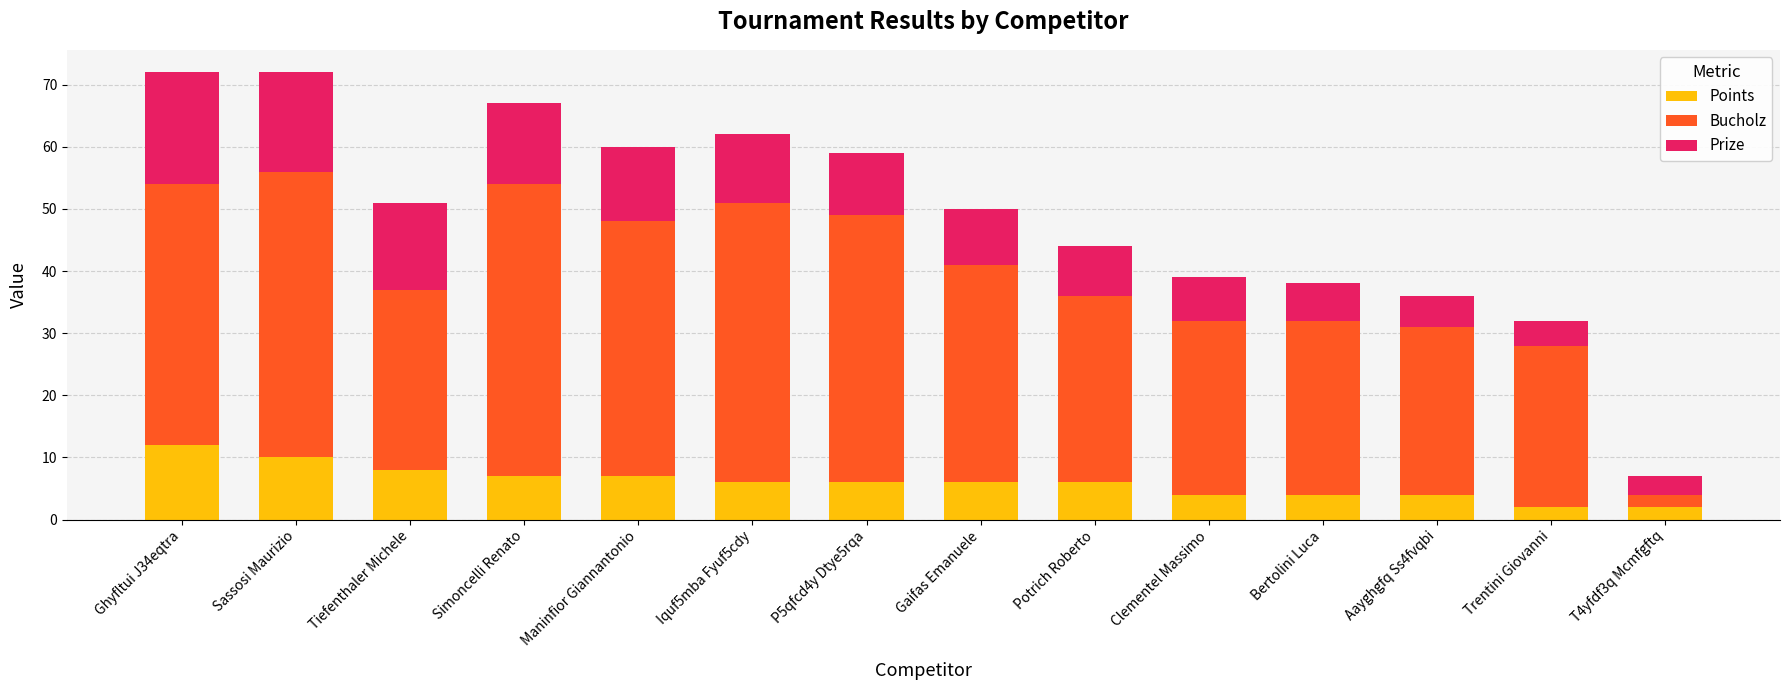

What is the total value across all series at Ghyfltui J34eqtra?

72